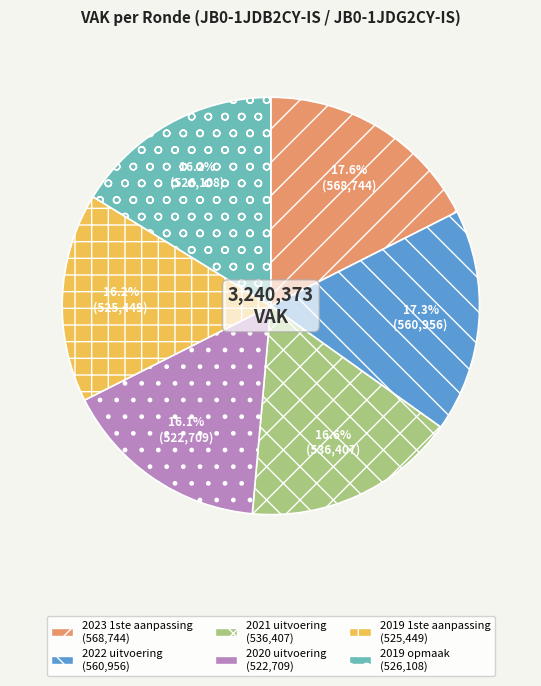

How many segments does this pie chart have?

6